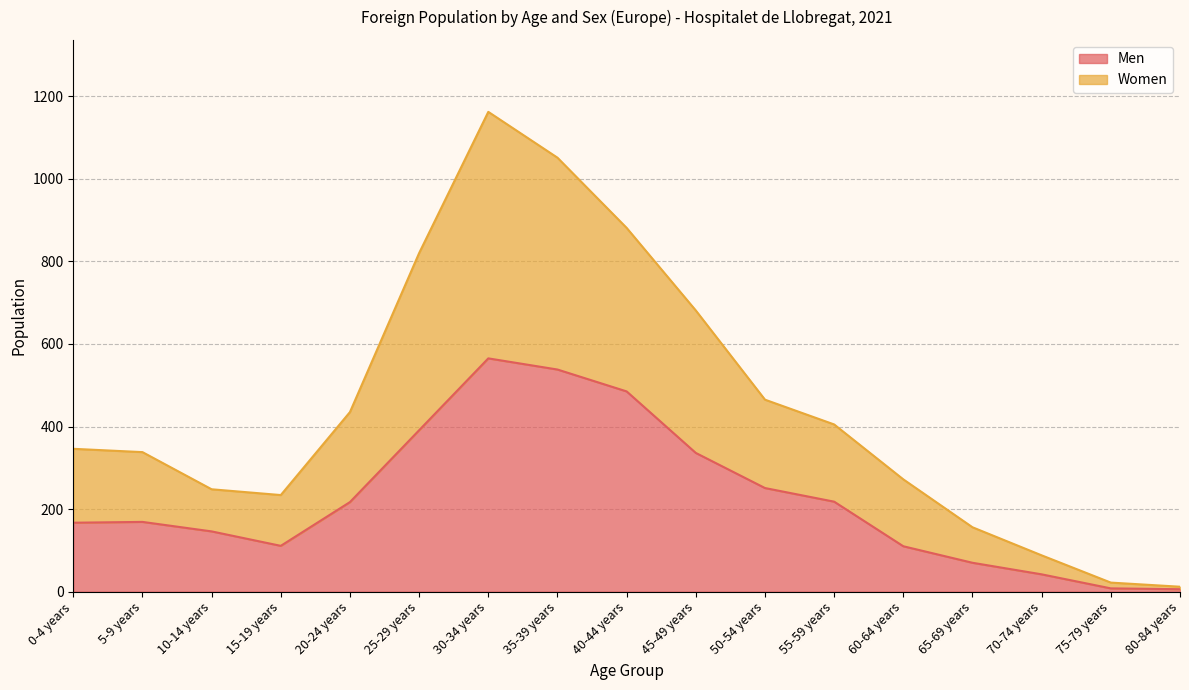

Which category has the lowest value in the Women series?

80-84 years